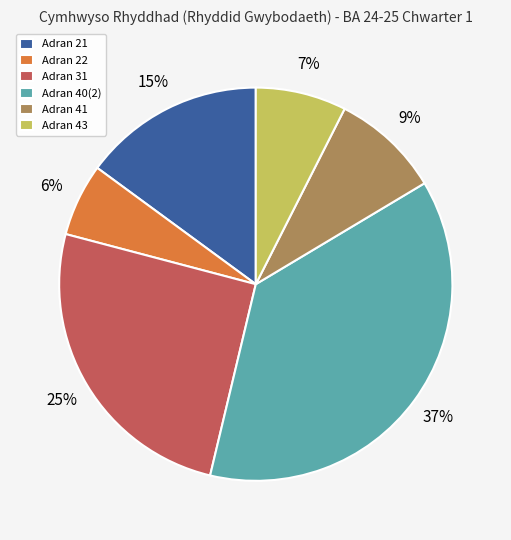

Which category has the biggest portion of the pie?

Adran 40(2)